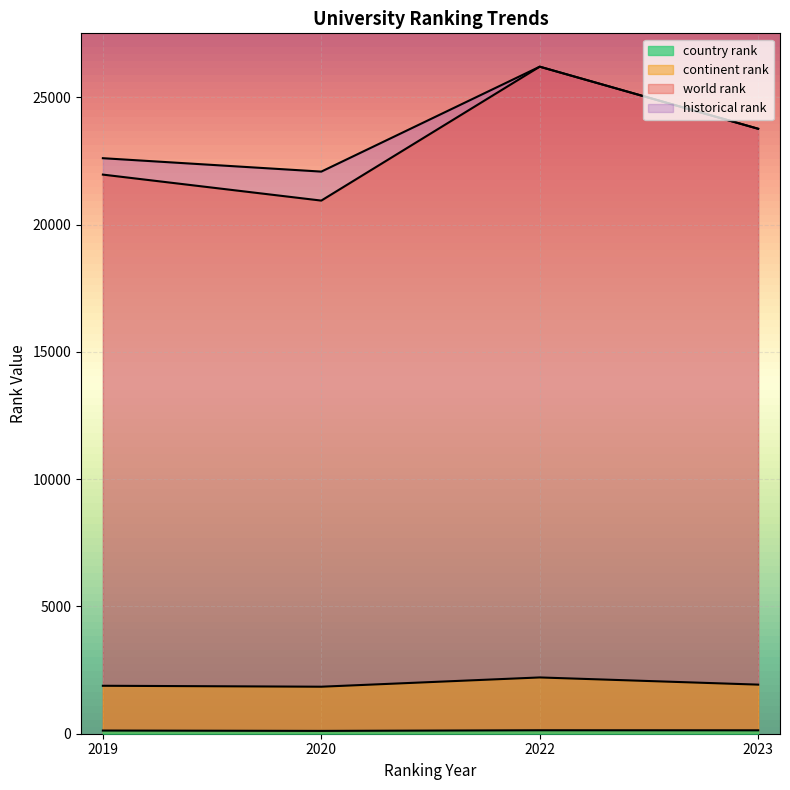

What is the total value across all series at 2023?

49599.0